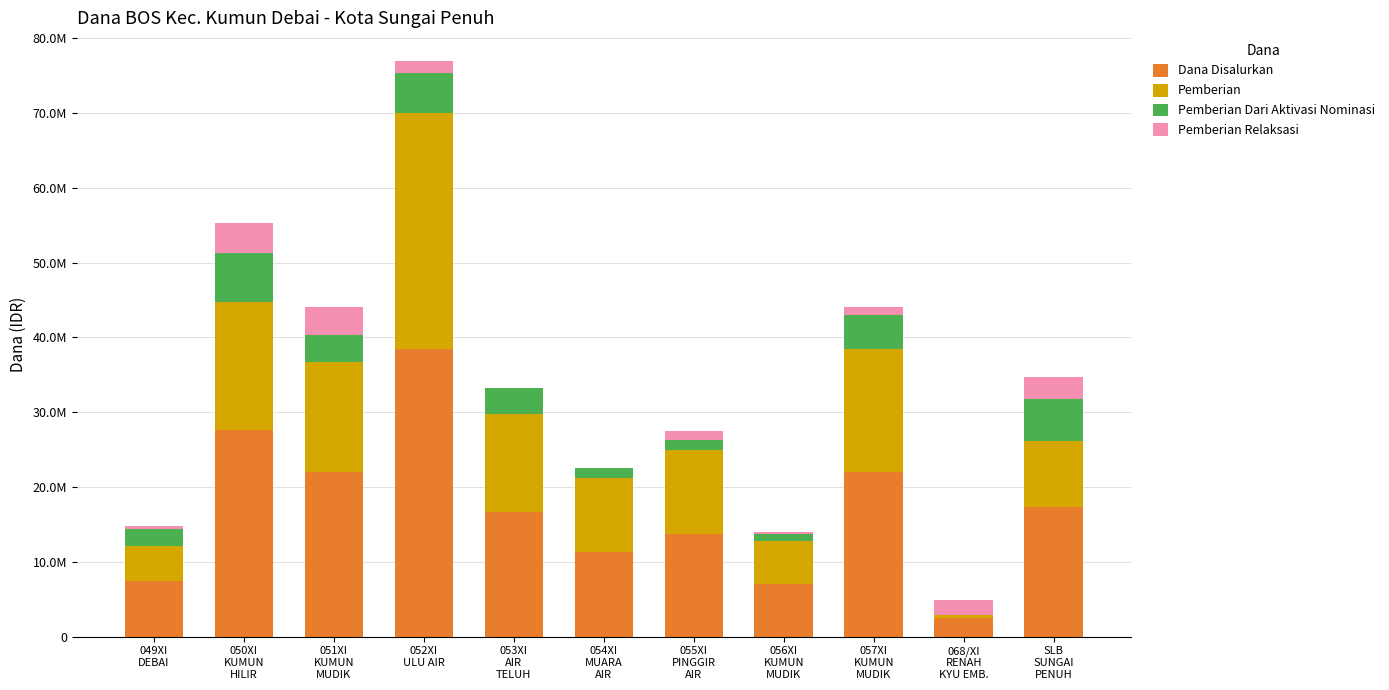

Does the chart contain stacked bars?

Yes